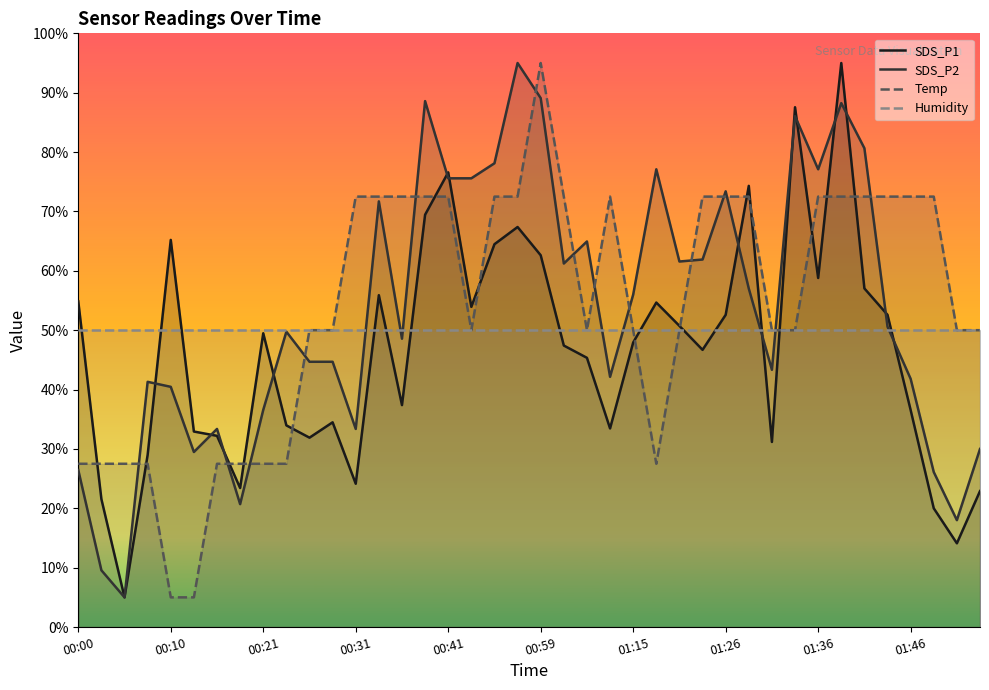

Which series changed the most between 00:31 and 01:26?

SDS_P2